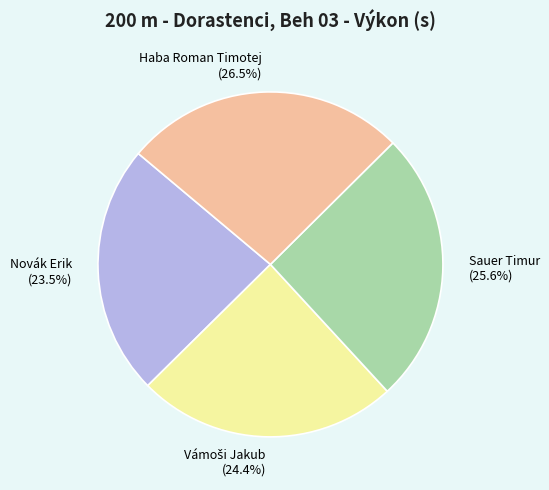

To the nearest percent, what is the combined percentage of Haba Roman Timotej and Sauer Timur?

52%